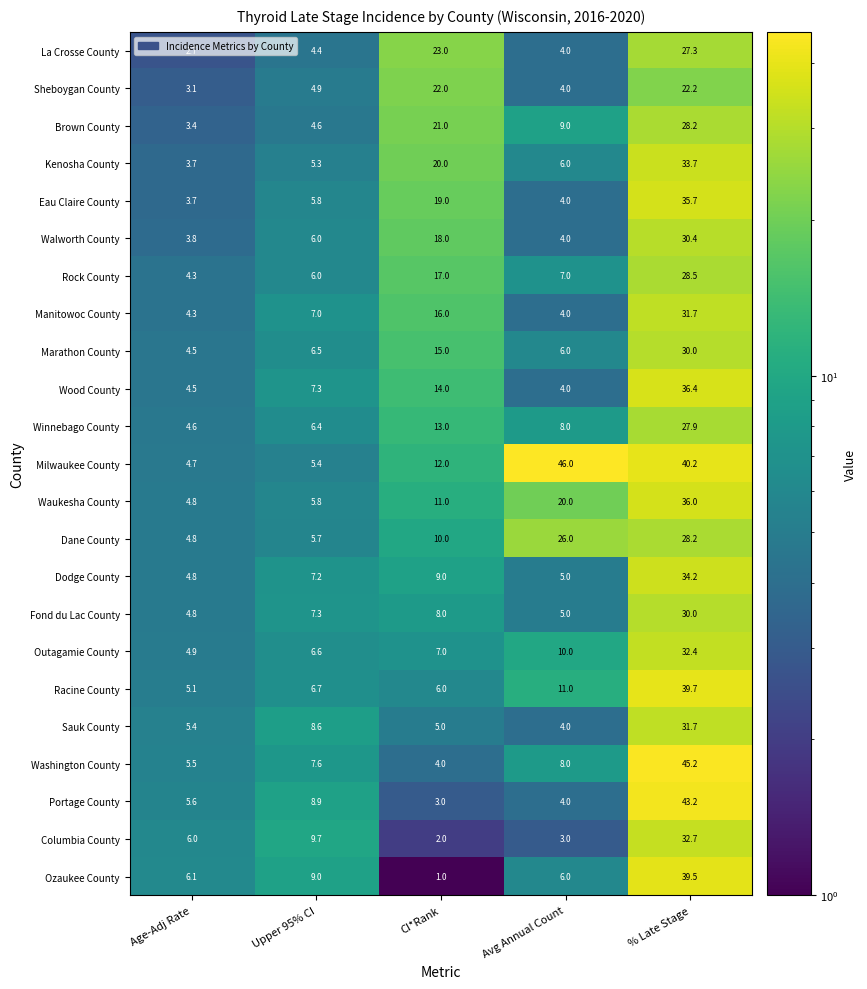

Count the number of data series in this chart.

23